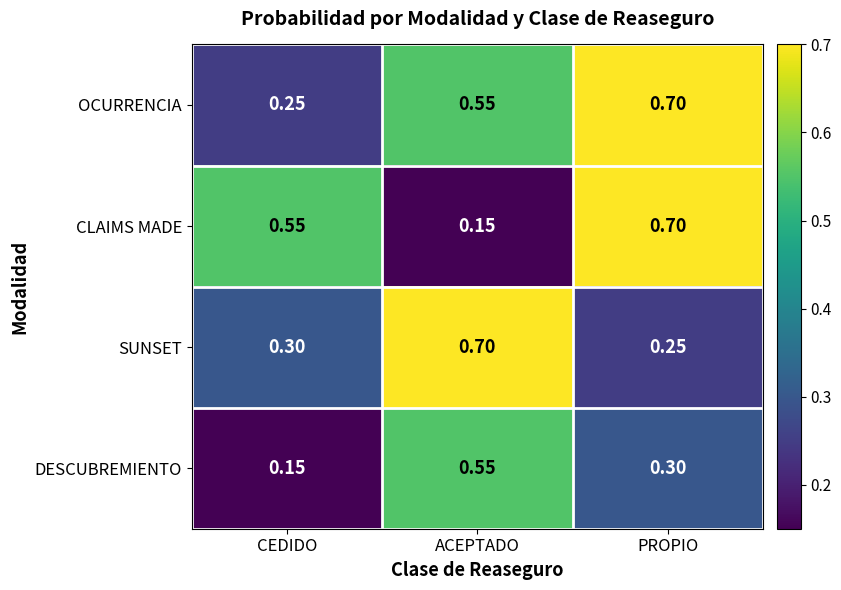

Between ACEPTADO and PROPIO, which series saw the biggest shift?

CLAIMS MADE